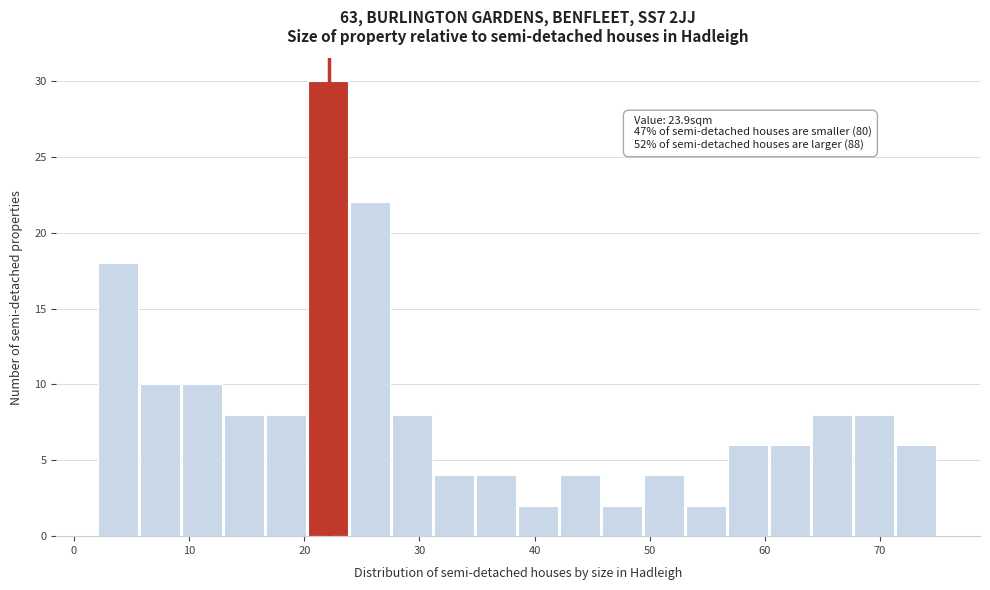

Around what value on the x-axis is the tallest bar? Give the approximate position of its centre, as read against the axis.

22